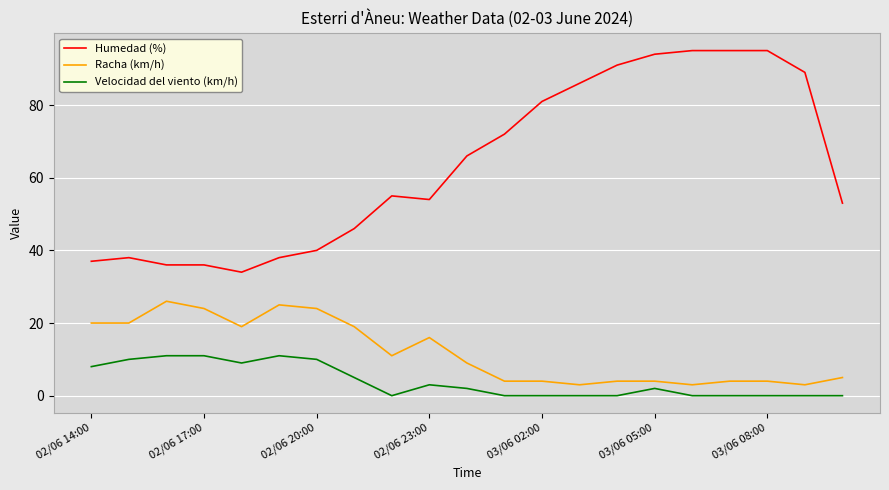

What is the maximum value shown in the chart?

95